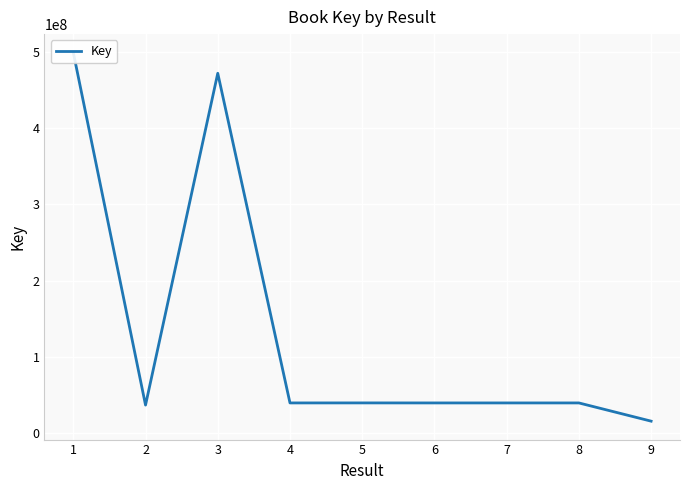

What is the greatest value displayed?

498750435